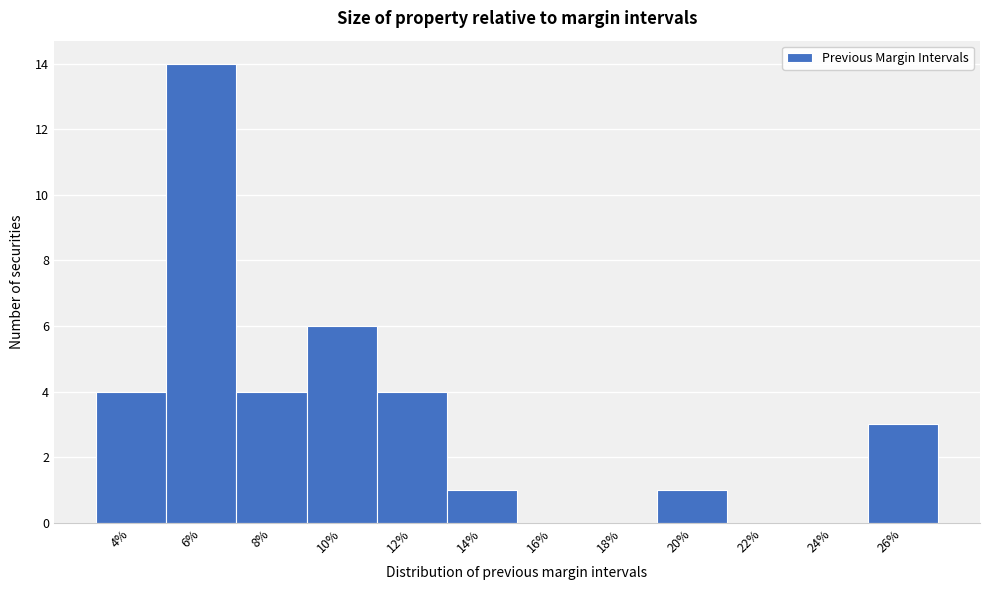

Reading left to right, transcribe all the data shown in this chart.

4%=4	6%=14	8%=4	10%=6	12%=4	14%=1	16%=0	18%=0	20%=1	22%=0	24%=0	26%=3